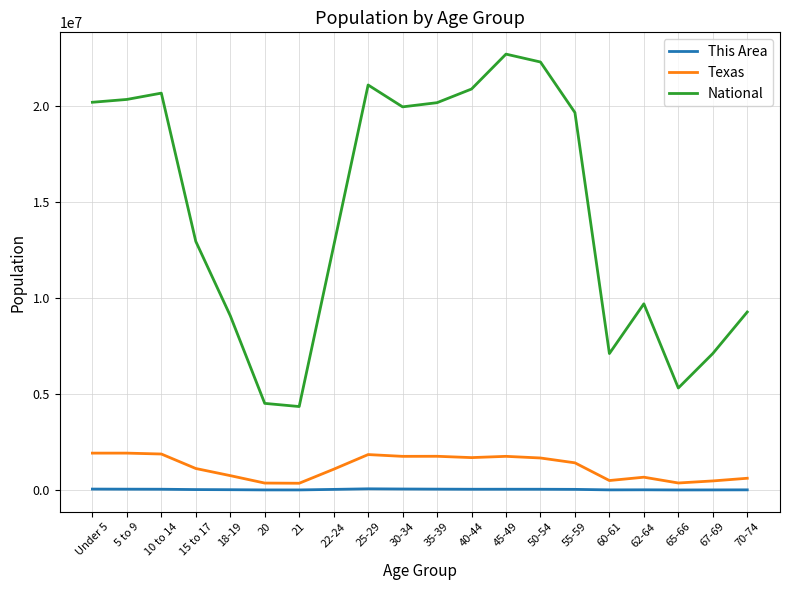

What is the maximum value shown in the chart?

22708591